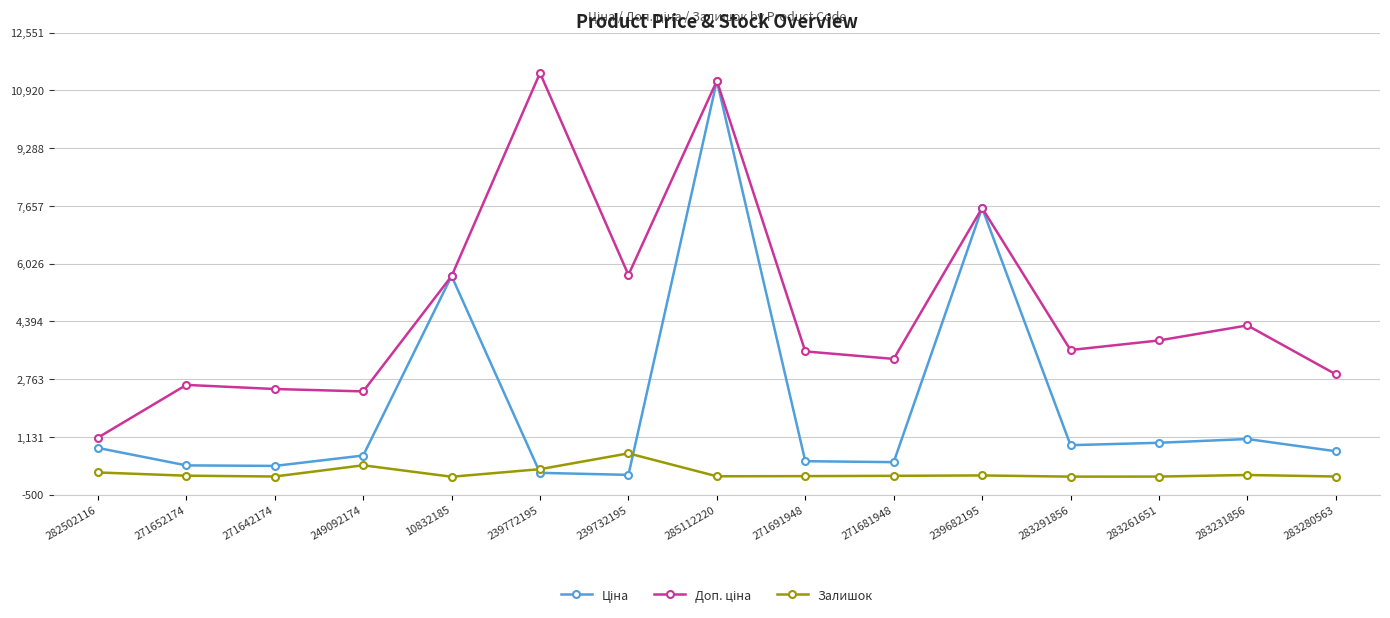

At which category is the sum across all series the highest?

285112220